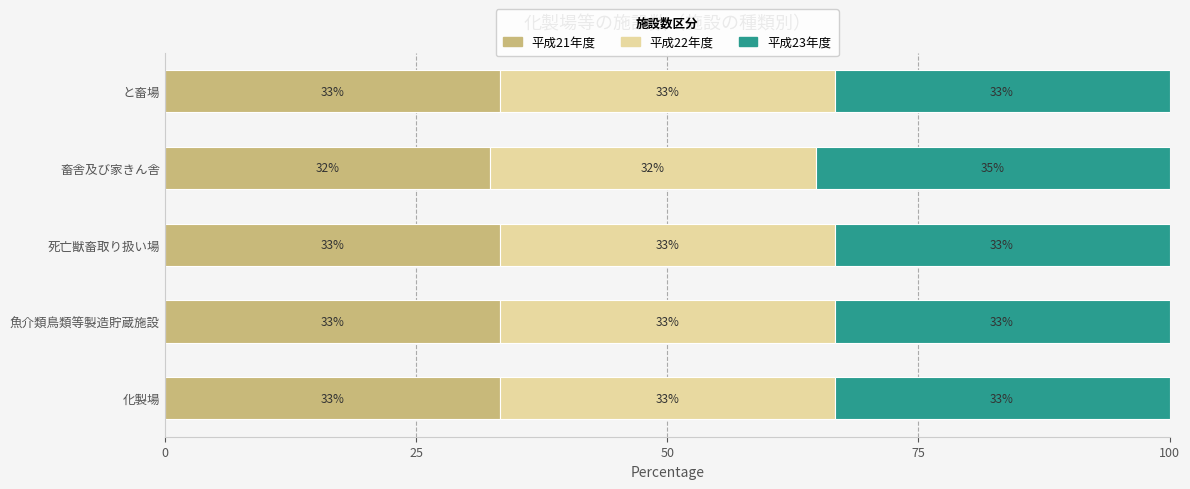

What are all the series names shown in the legend?

平成21年度, 平成22年度, 平成23年度